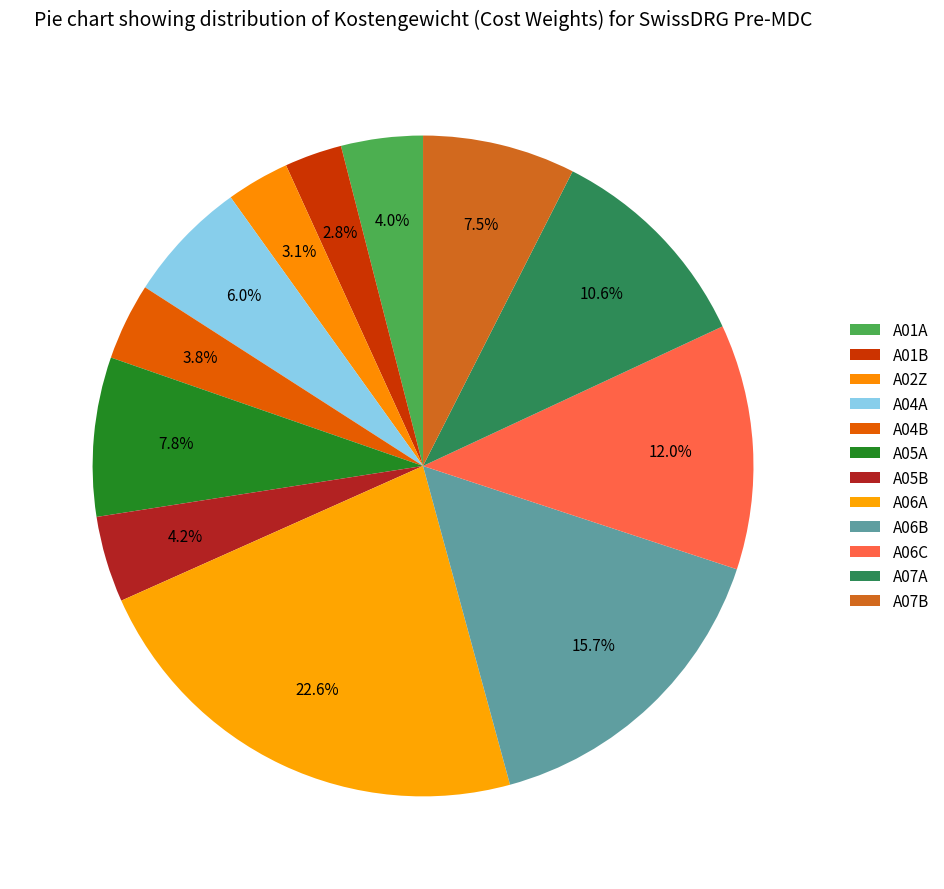

How many segments does this pie chart have?

12